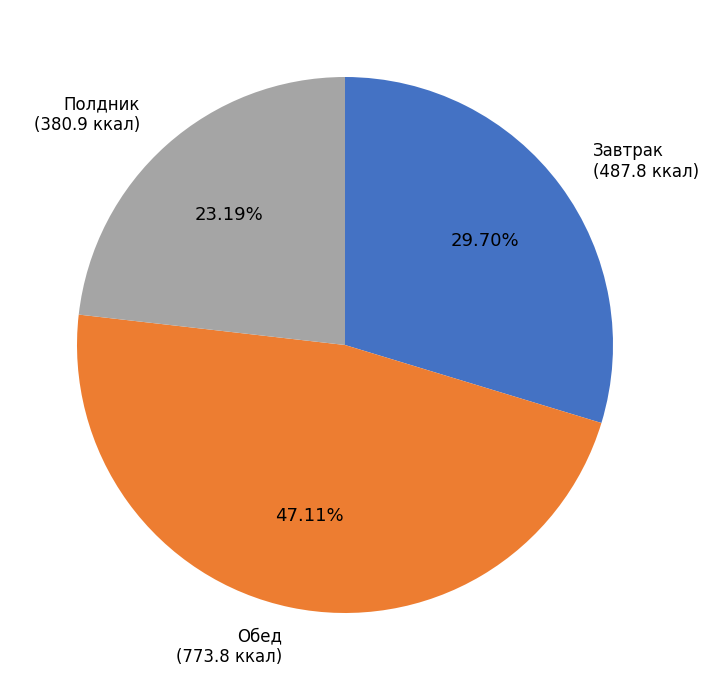

Does any single category account for the majority?

No